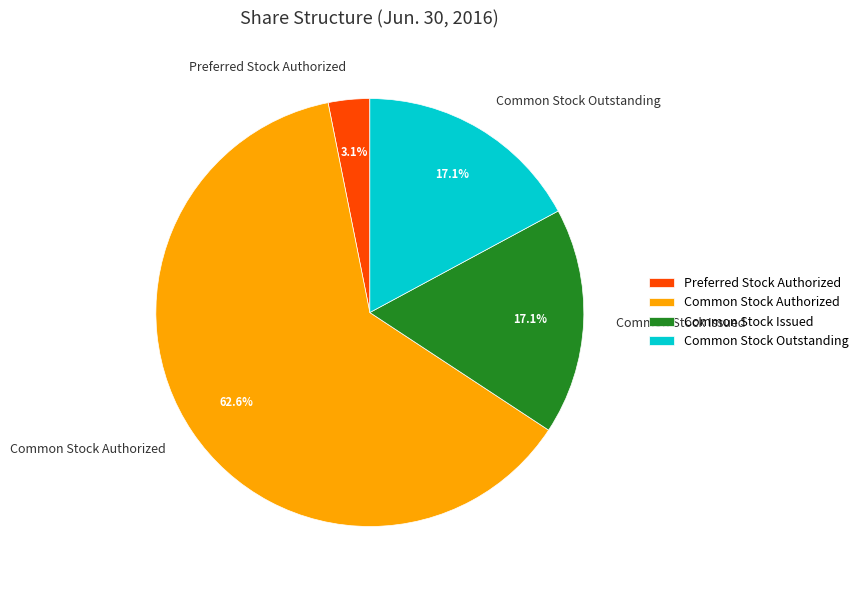

The Preferred Stock Authorized slice represents 16% of the pie. True or false?

False